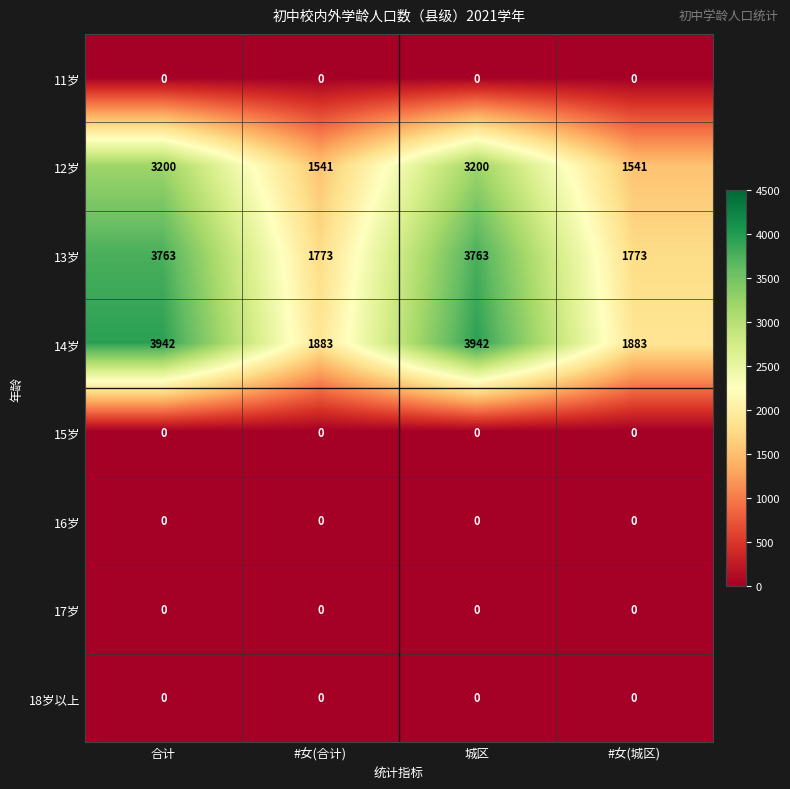

What is the total value across all series at #女(城区)?

5197